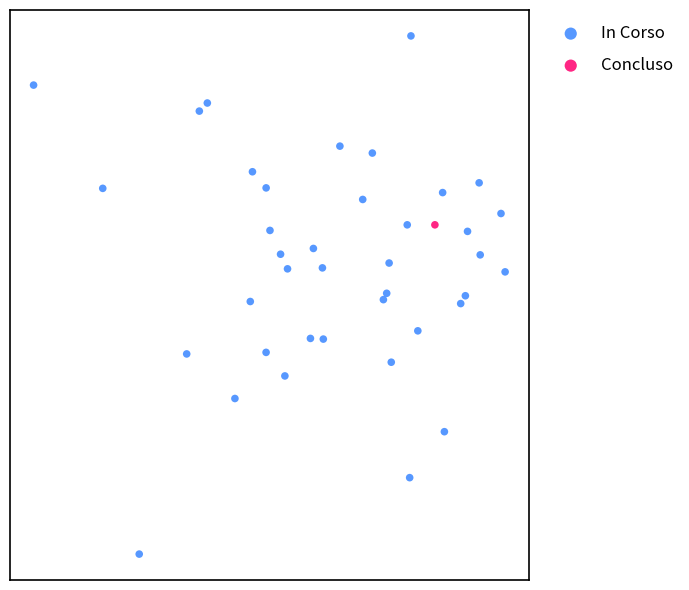

What are all the series names shown in the legend?

In Corso, Concluso